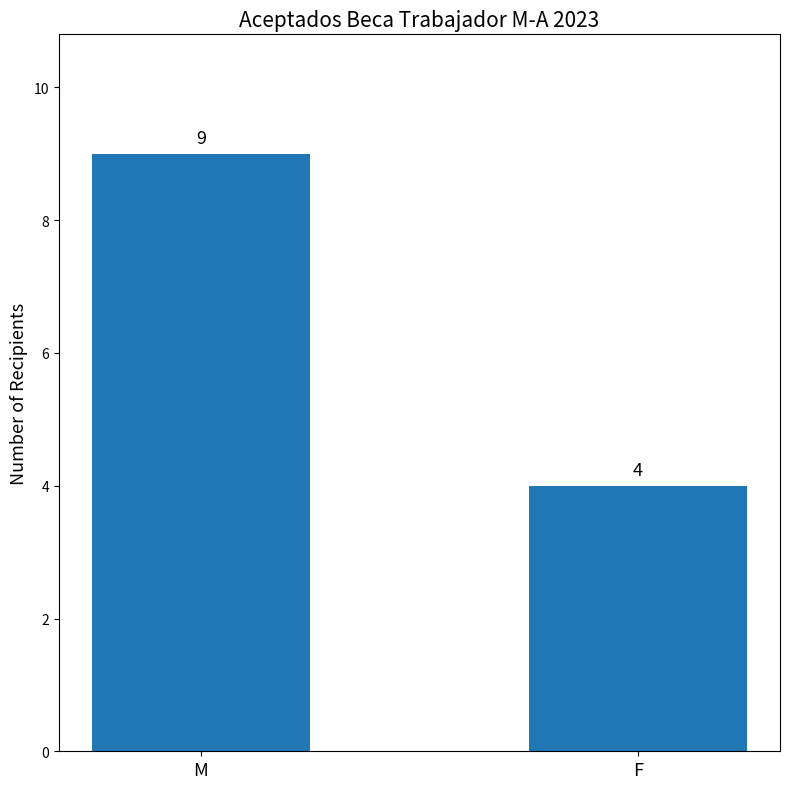

What is the label of the 1st bar from the left?

M